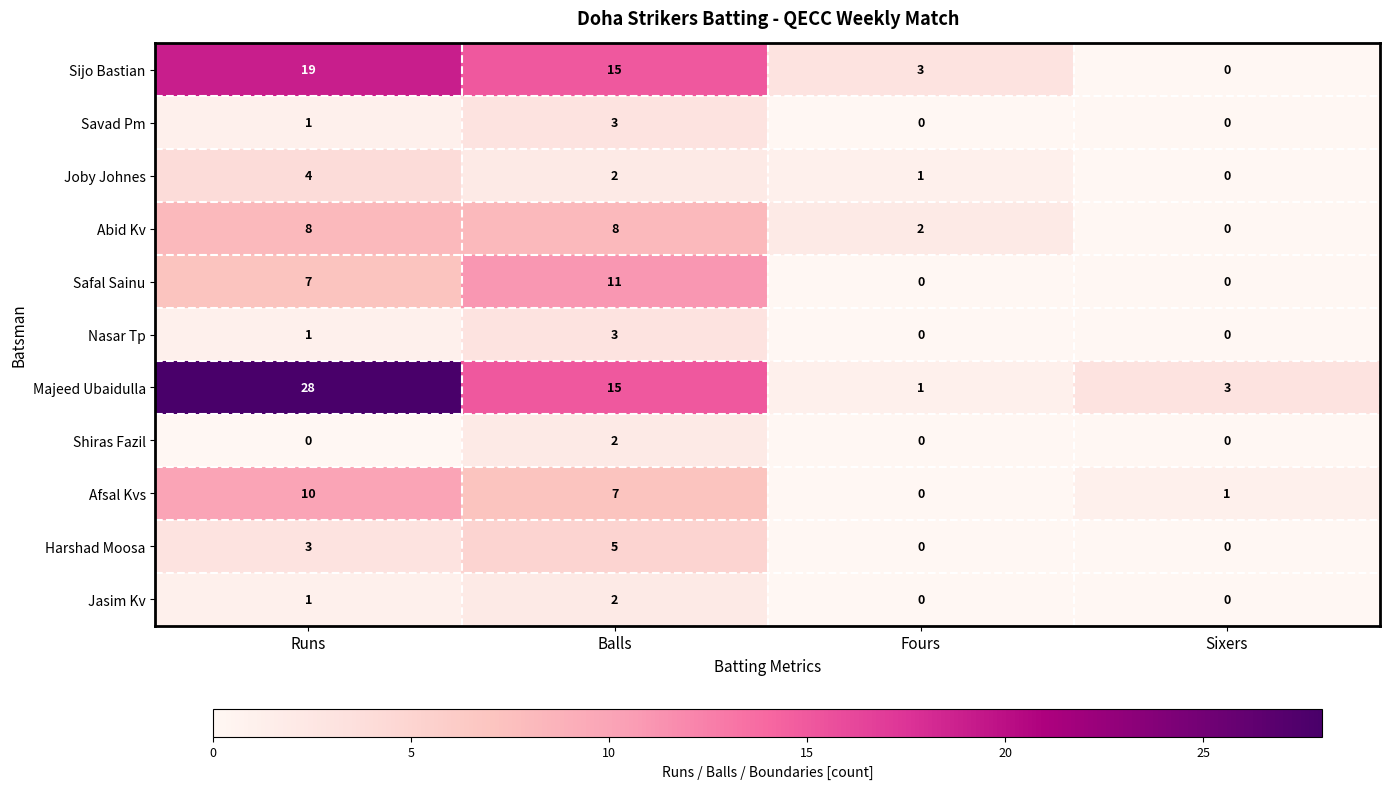

What is the difference between the maximum and minimum values in the Harshad Moosa series?

5